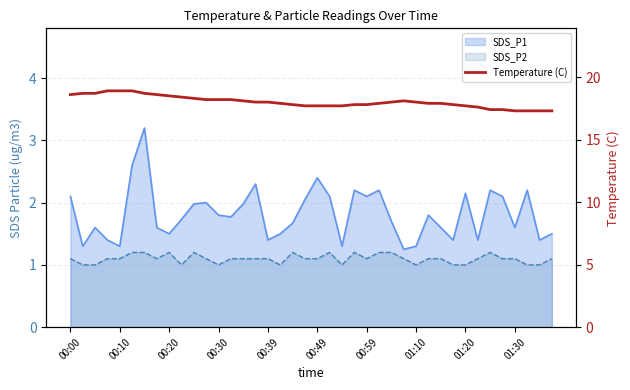

Is it true that the value at 37 is 17.3?

True